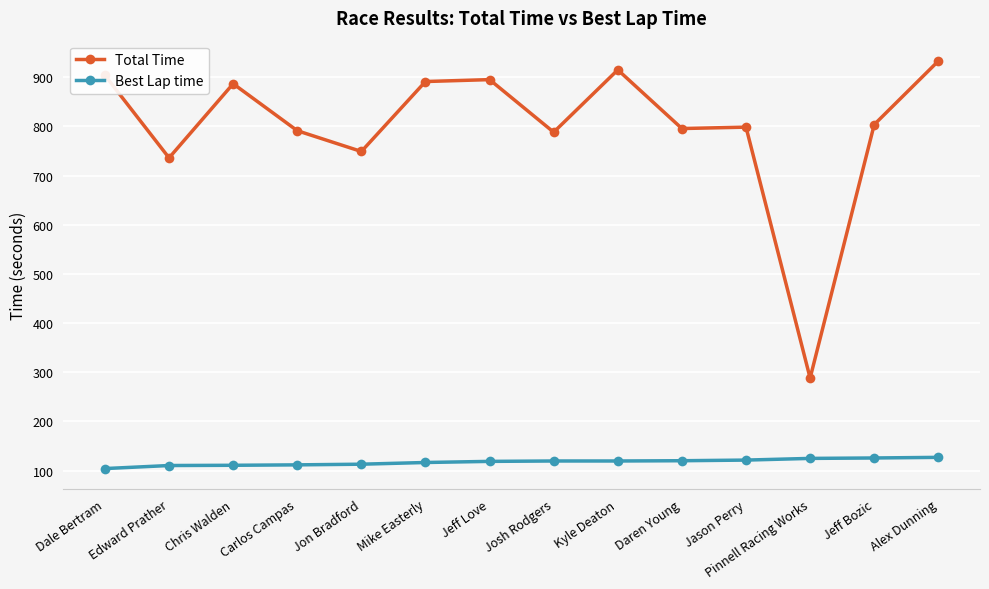

True or false: Best Lap time and Total Time intersect in this chart.

False